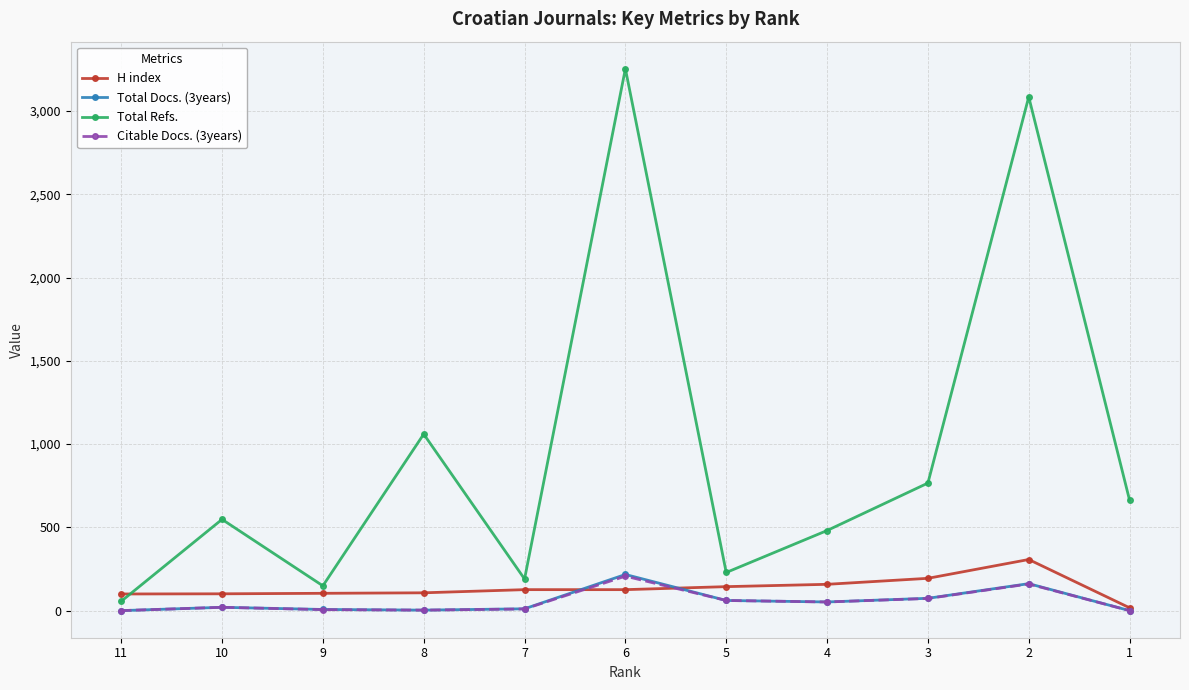

True or false: H index and Total Refs. cross at least once.

True